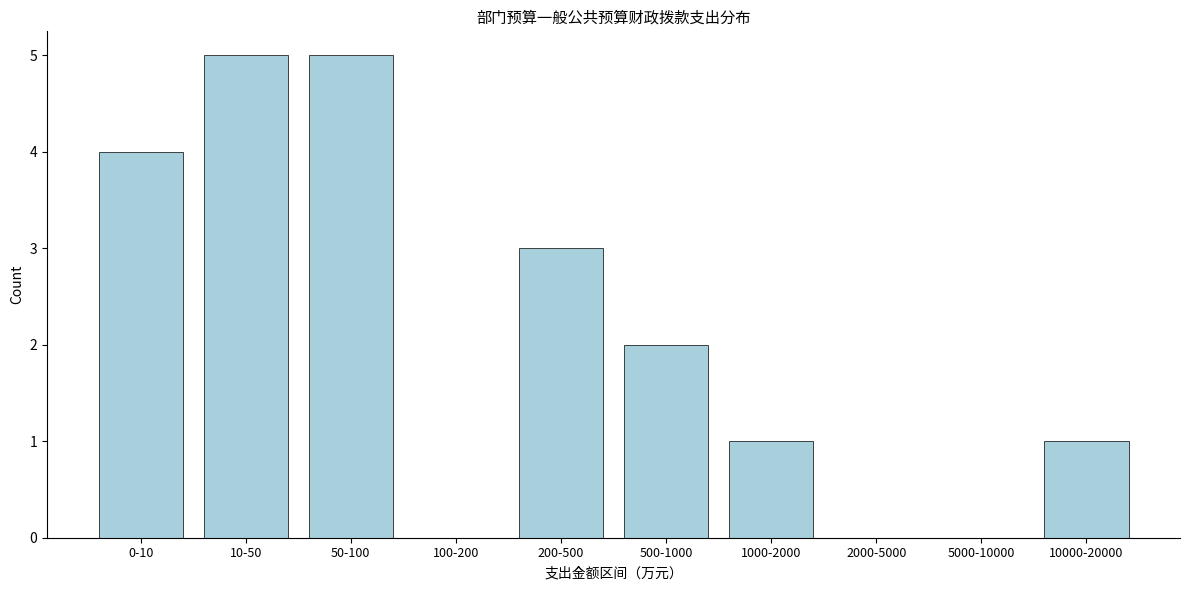

Reading left to right, what are all the values shown in this chart?

0-10=4	10-50=5	50-100=5	100-200=0	200-500=3	500-1000=2	1000-2000=1	2000-5000=0	5000-10000=0	10000-20000=1